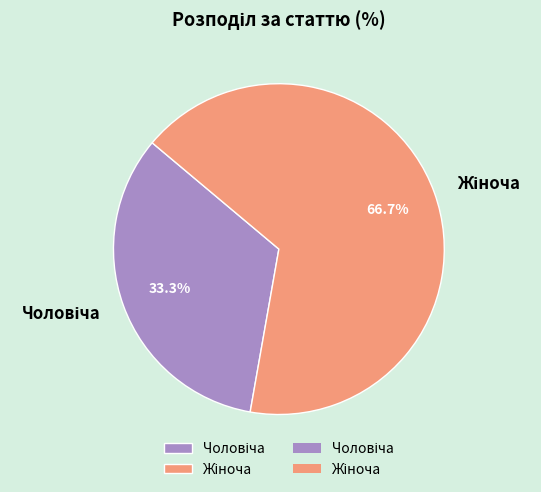

Does any single category account for the majority?

Yes